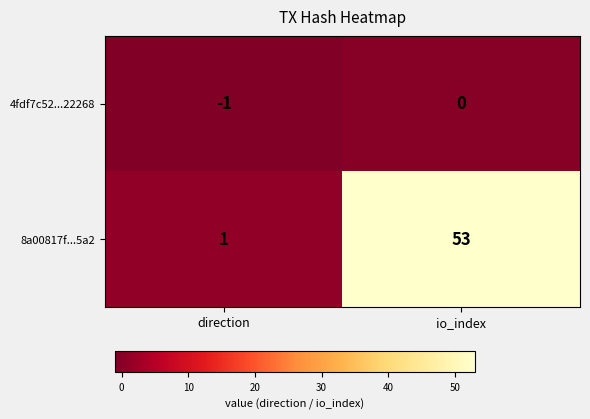

What value does the 8a00817f...5a2 series have at io_index, to the nearest 10?

50